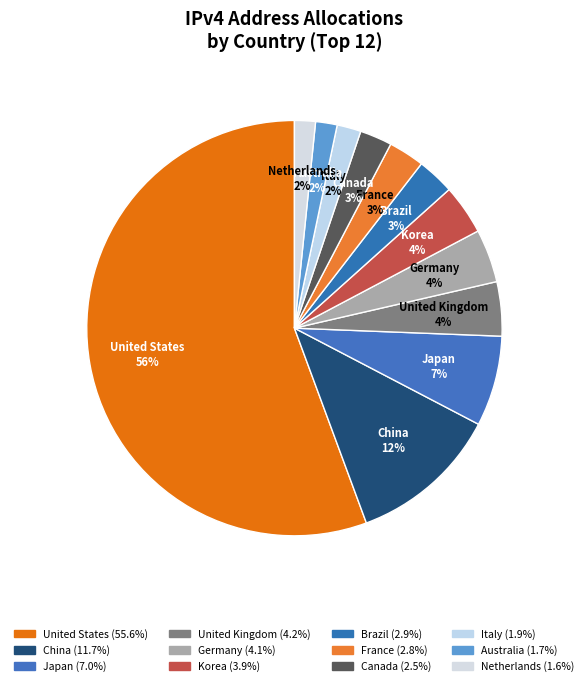

Does United States account for over 50% of the chart?

Yes